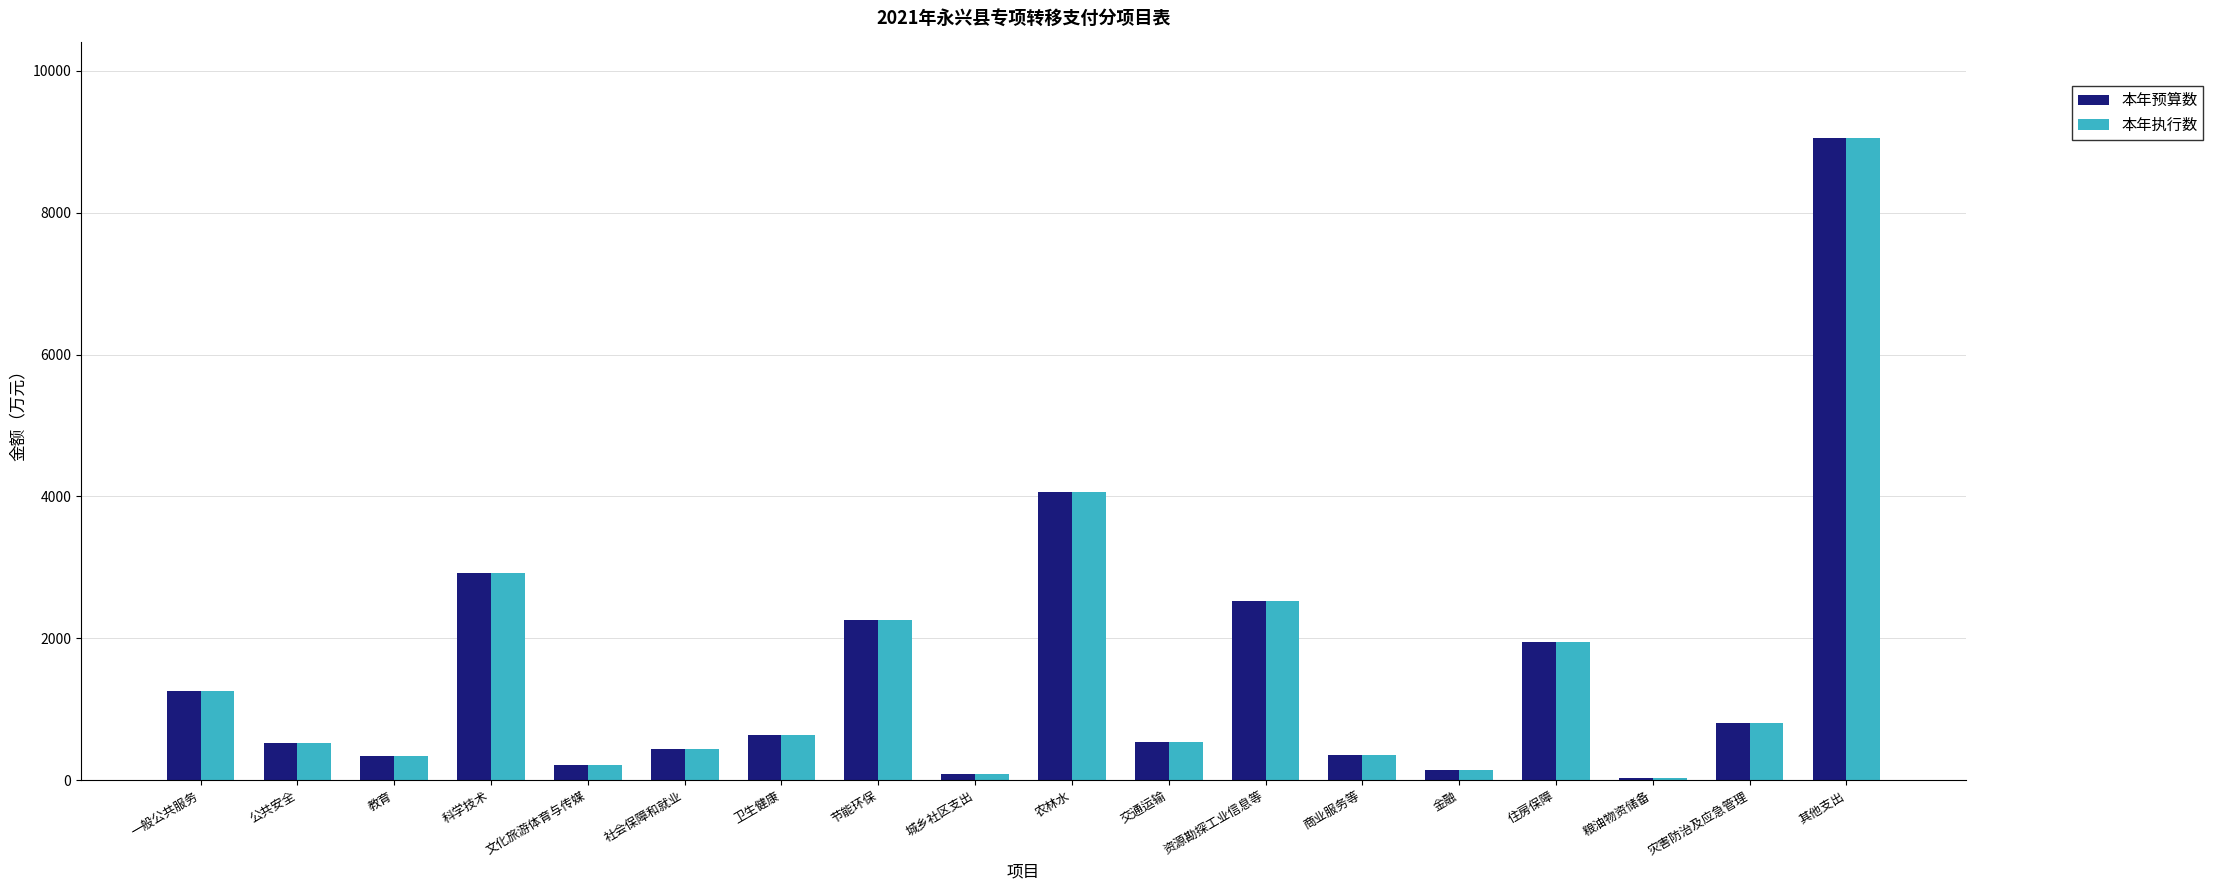

Is it true that 本年预算数 equals 9054 at 其他支出?

True